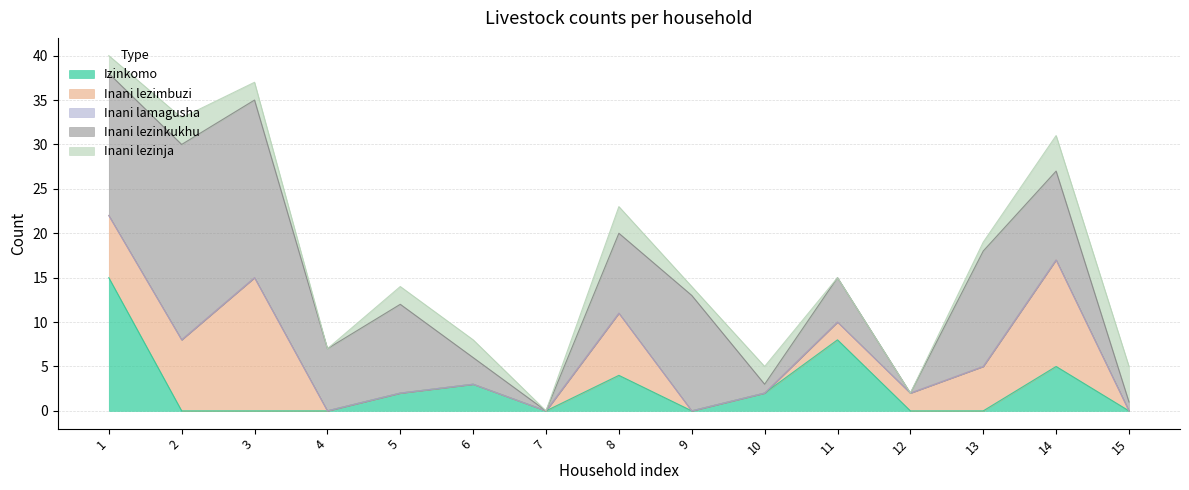

How many data points in Inani lezinja are above 2?

4